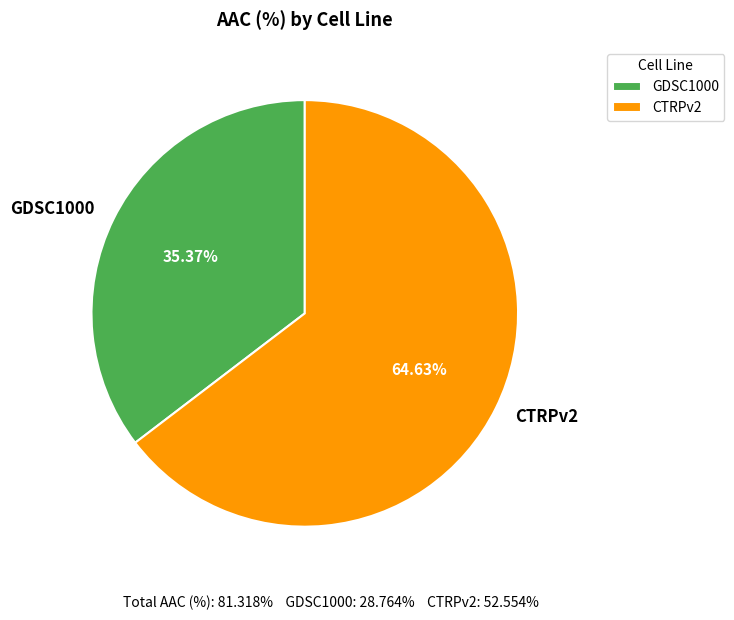

Rank the categories by value from lowest to highest.

GDSC1000, CTRPv2